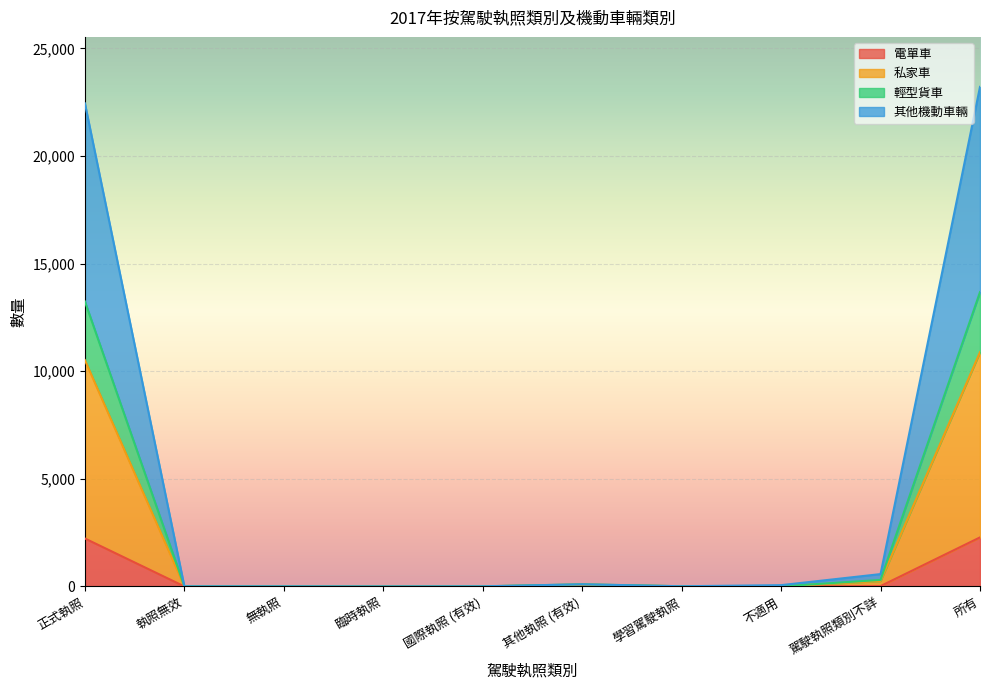

Is it true that 電單車 equals 1125 at 正式執照?

False